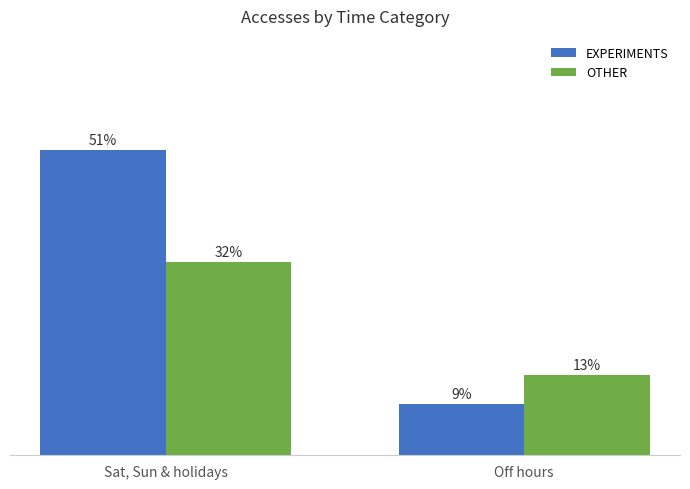

The OTHER series shows 13.3 at Off hours. True or false?

True